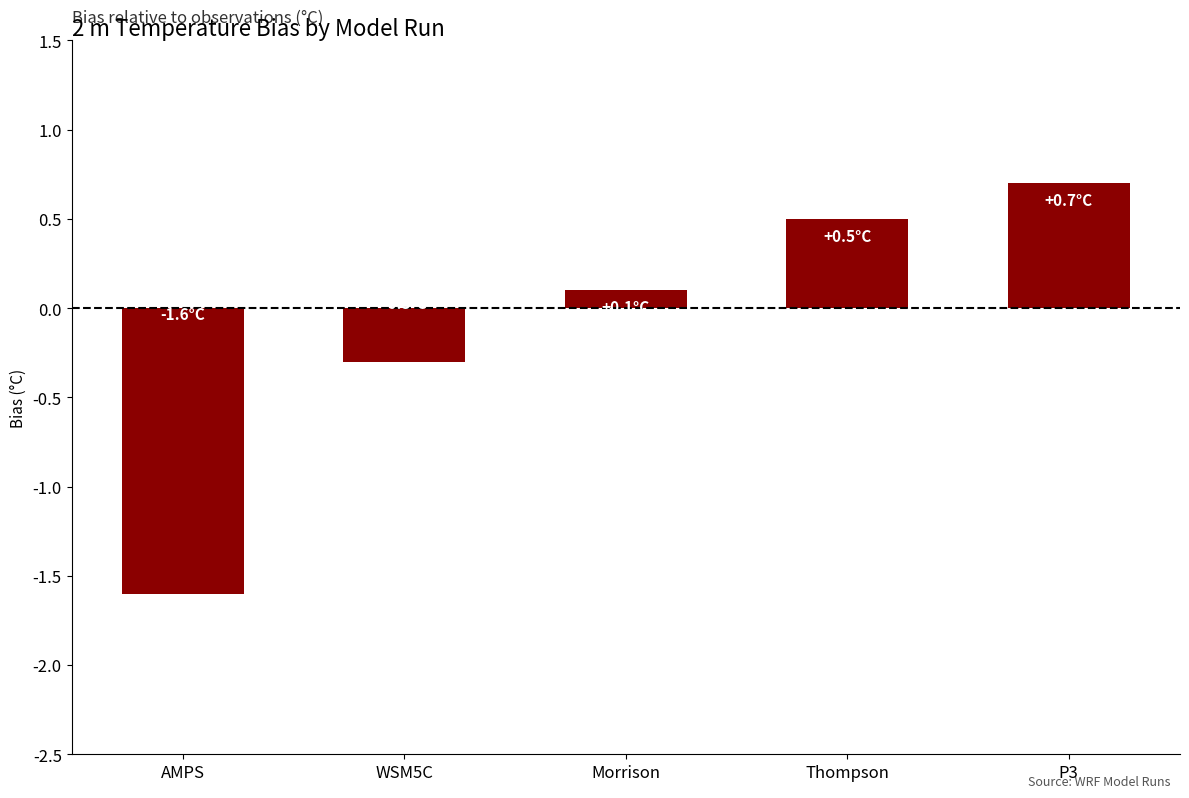

At which category does the chart reach its minimum across all series?

AMPS